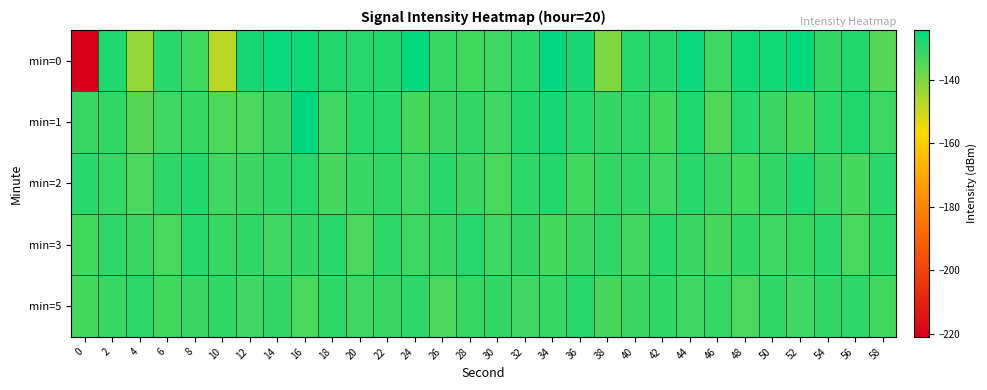

Count the number of categories in the chart.

30